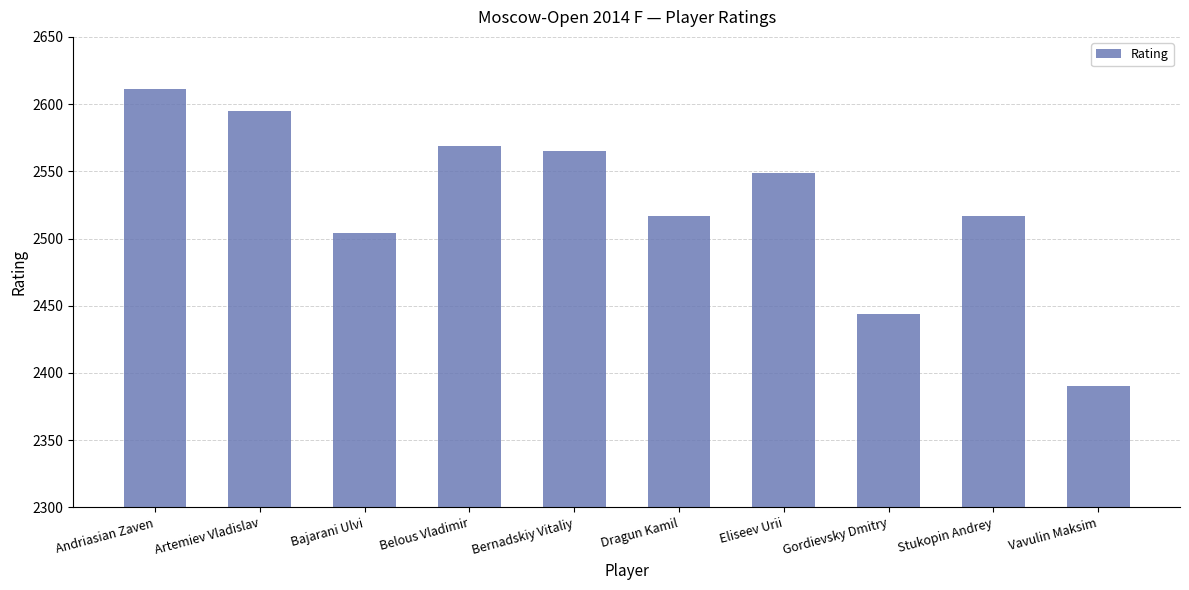

Which has a higher value, Belous Vladimir or Bajarani Ulvi?

Belous Vladimir